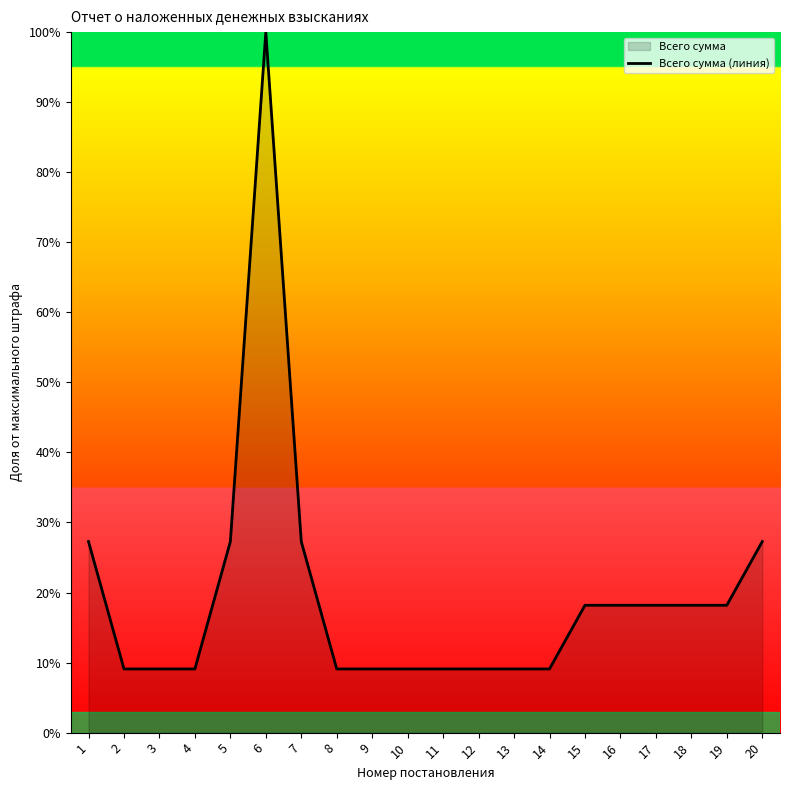

At which category does the chart reach its minimum across all series?

2